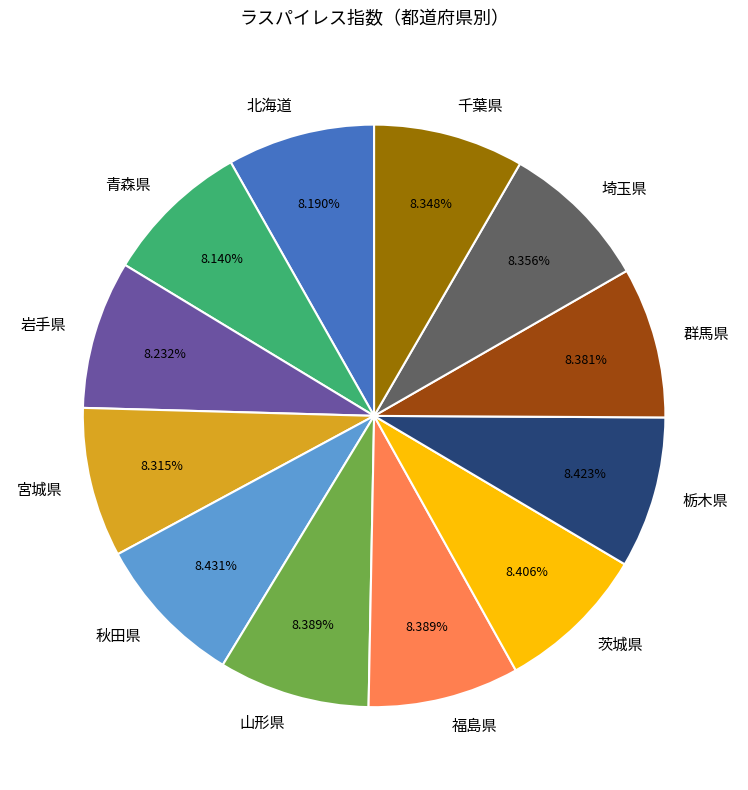

What portion of the pie excludes 福島県?

91.6%